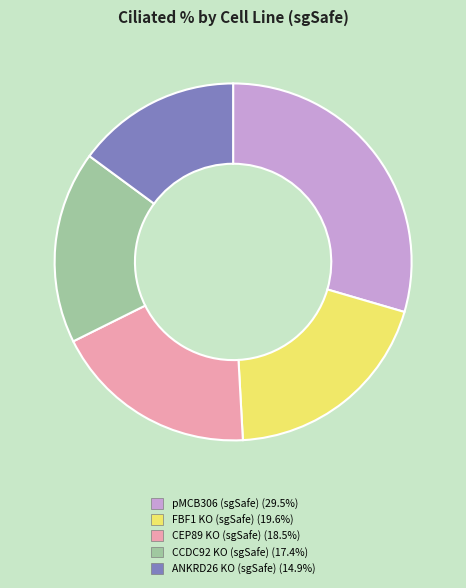

Rank the categories by value from lowest to highest.

ANKRD26 KO (sgSafe), CCDC92 KO (sgSafe), CEP89 KO (sgSafe), FBF1 KO (sgSafe), pMCB306 (sgSafe)